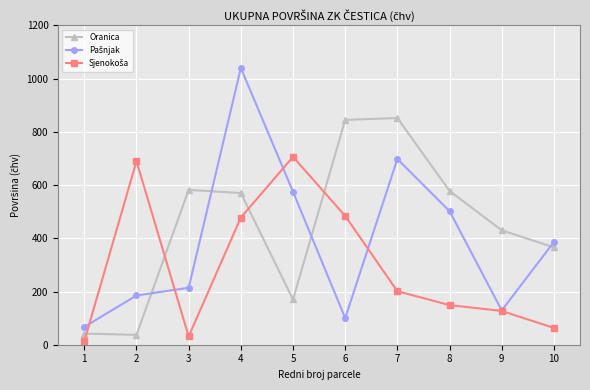

What is the highest value of the Oranica series?

852